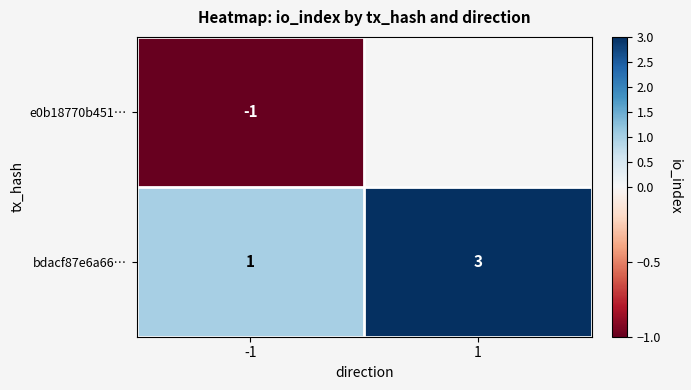

At -1, list the series in order from smallest to largest.

e0b18770b451…, bdacf87e6a66…